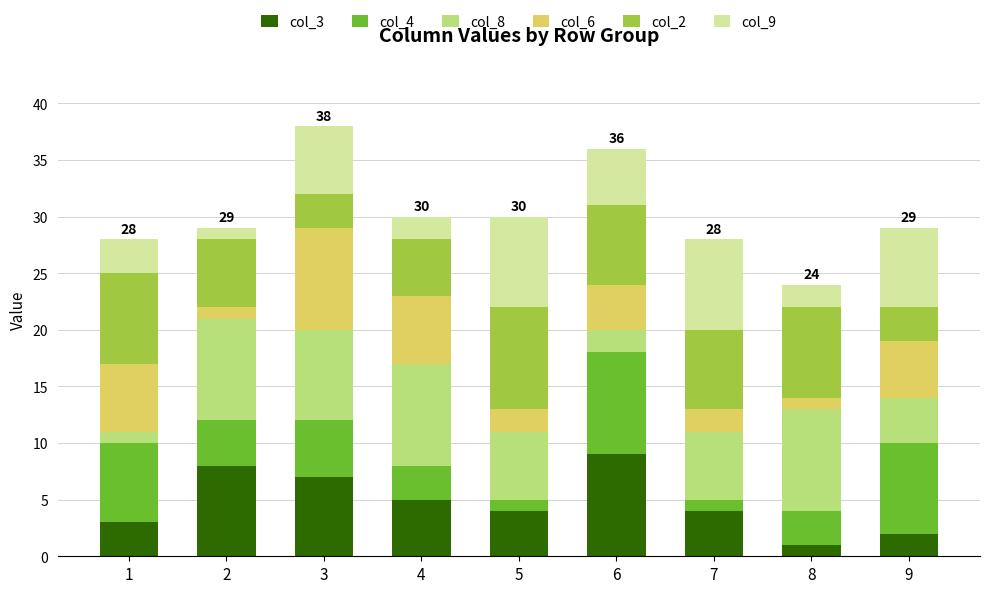

What is the total value across all series at 6?

36